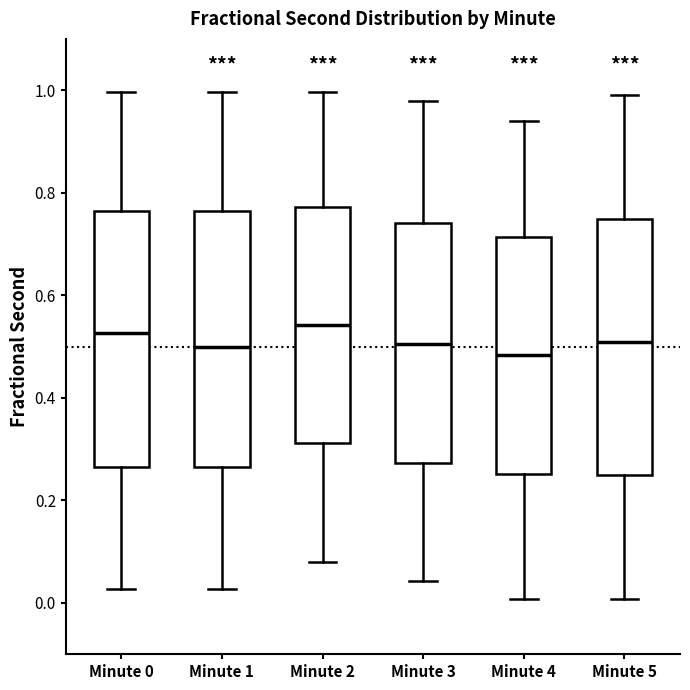

Where does the median line of the box for Minute 5 sit on the y-axis? The values are not printed on the chart, so give them approximately, as read against the axis.

0.50